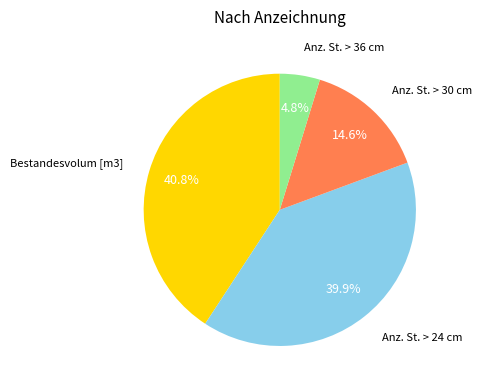

Does Anz. St. > 24 cm represent more than half of the total?

No